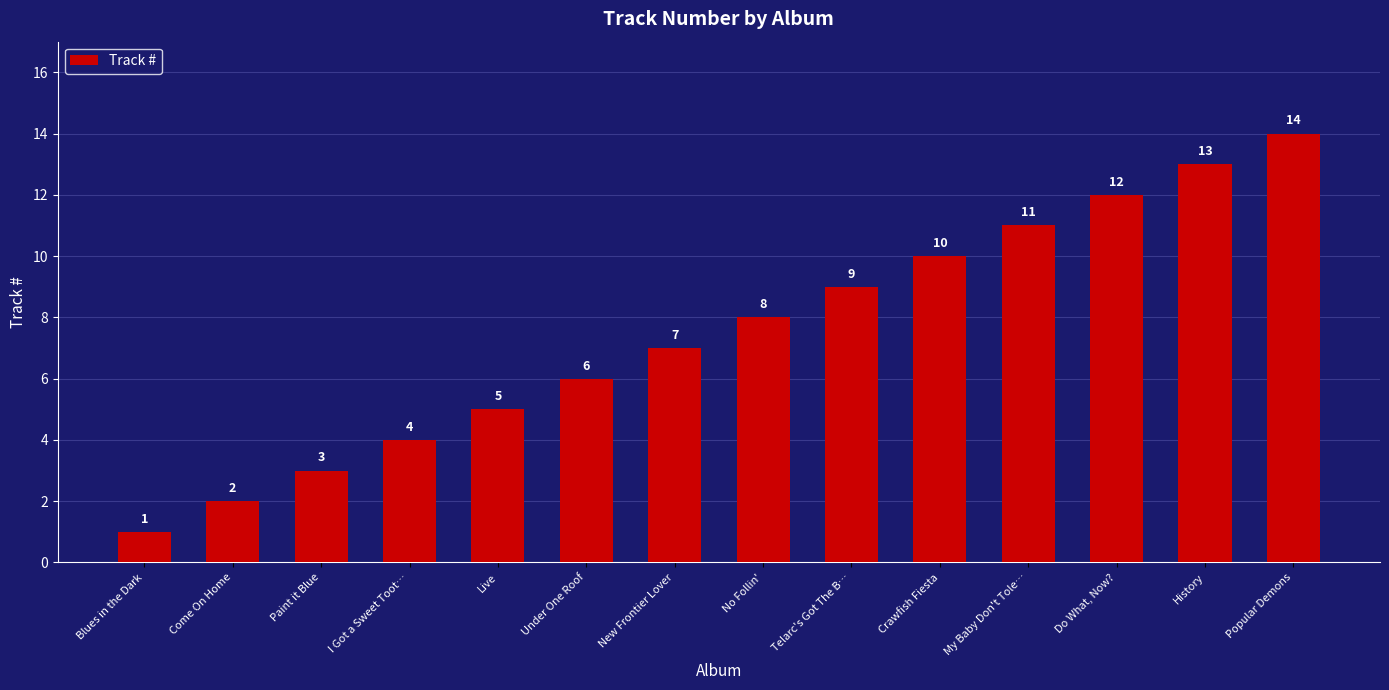

The value at Under One Roof is 8. True or false?

False